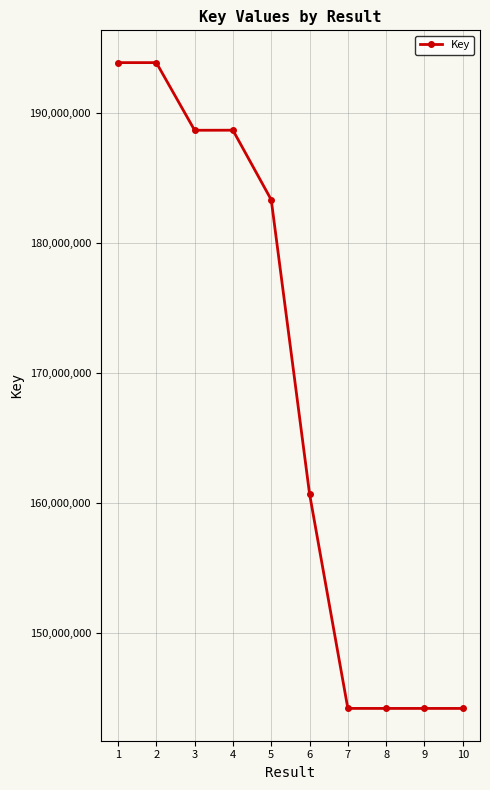

True or false: the data shows 144177127 at 7.

True